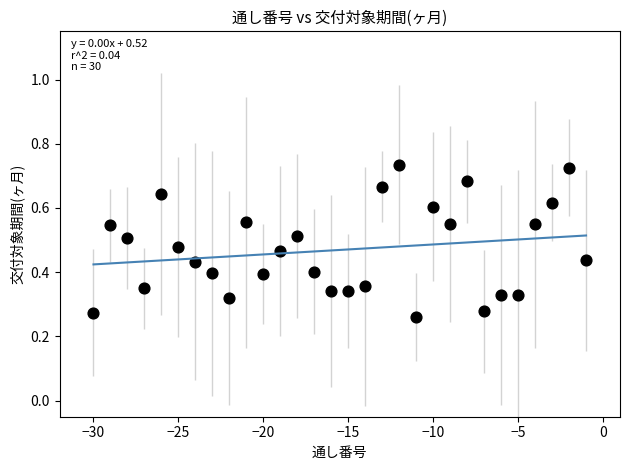

What is the range of X values (max minus min)?

29.0